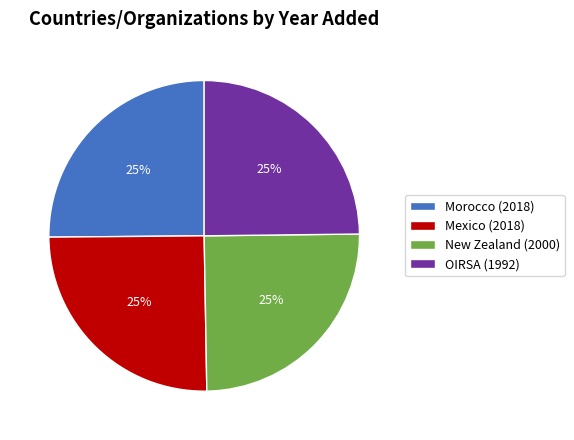

Approximately how many times larger is the value at New Zealand (2000) compared to Mexico (2018)?

1.0